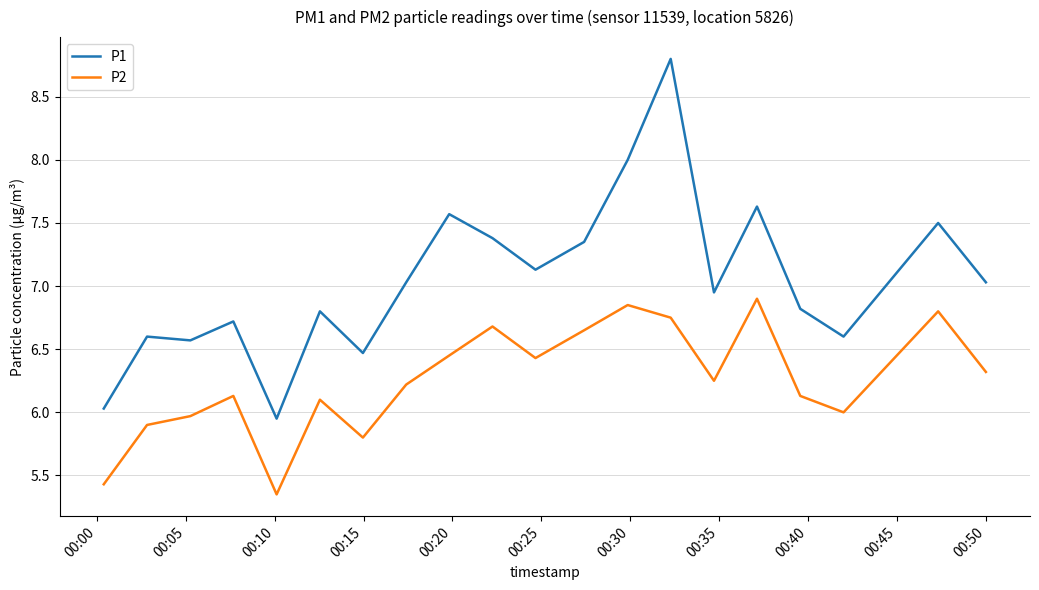

Which series has the largest total across all categories?

P1